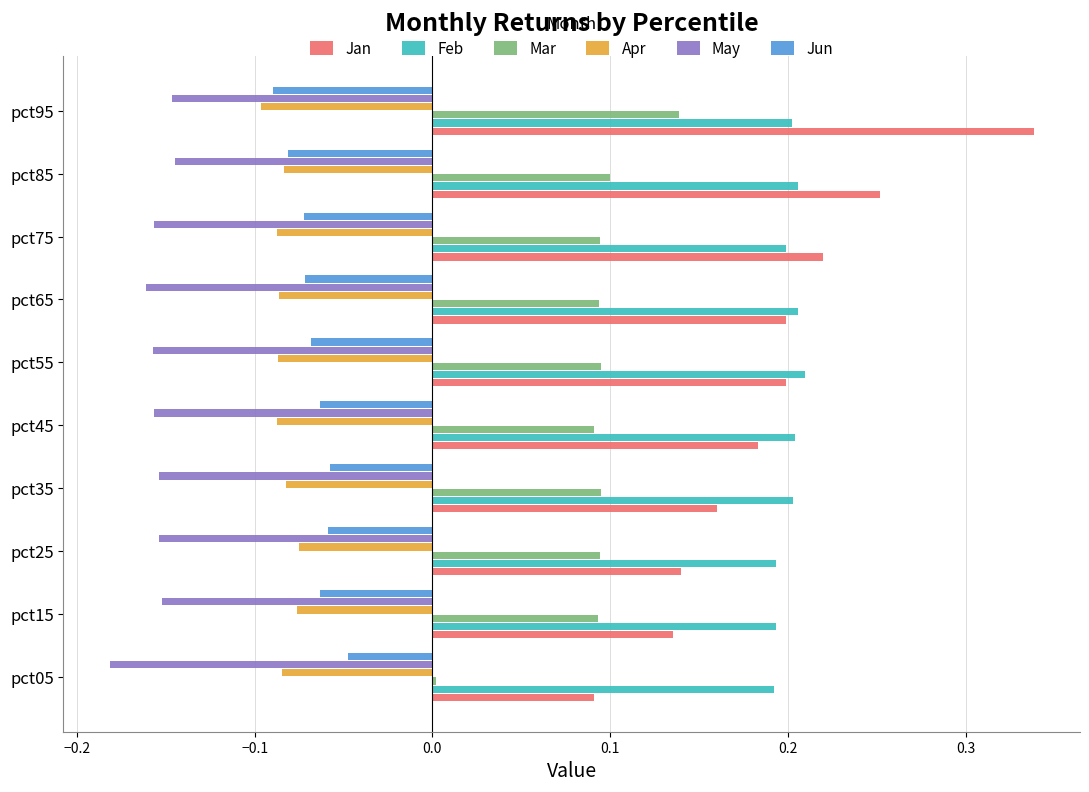

At which category does the chart reach its minimum across all series?

pct05